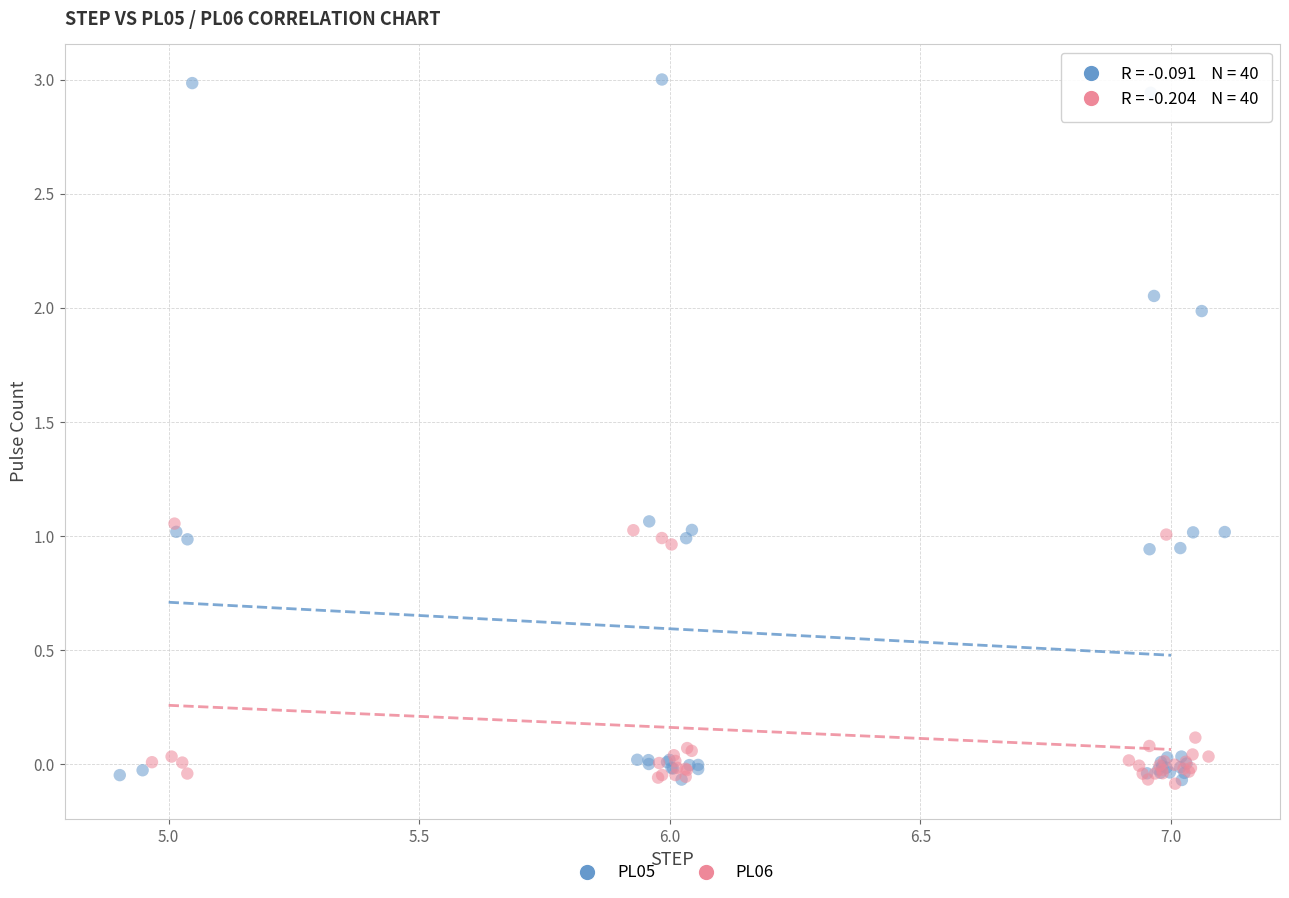

Which series contains the highest Y value?

PL05